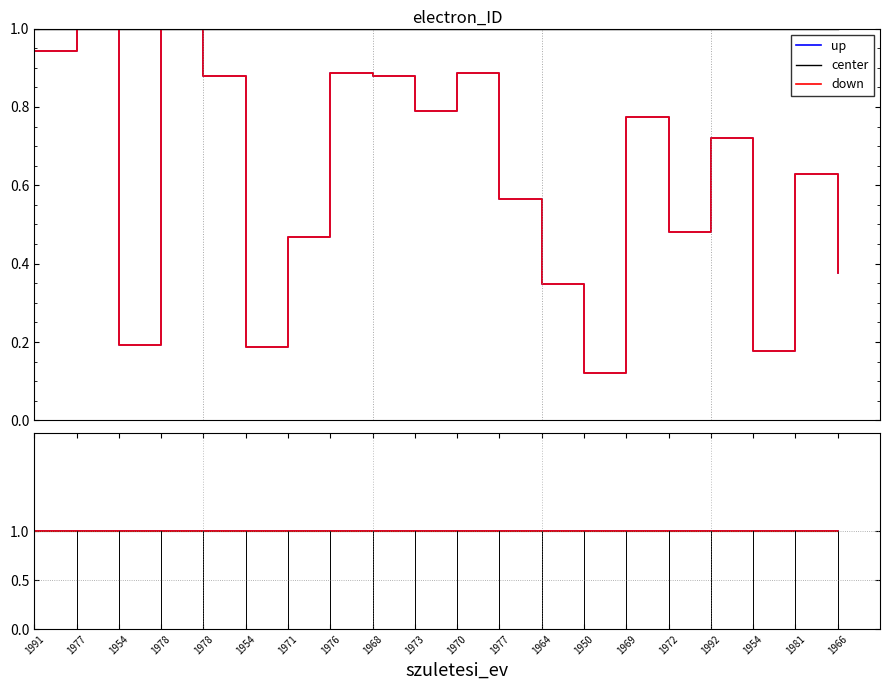

How many data points does each series have?

20